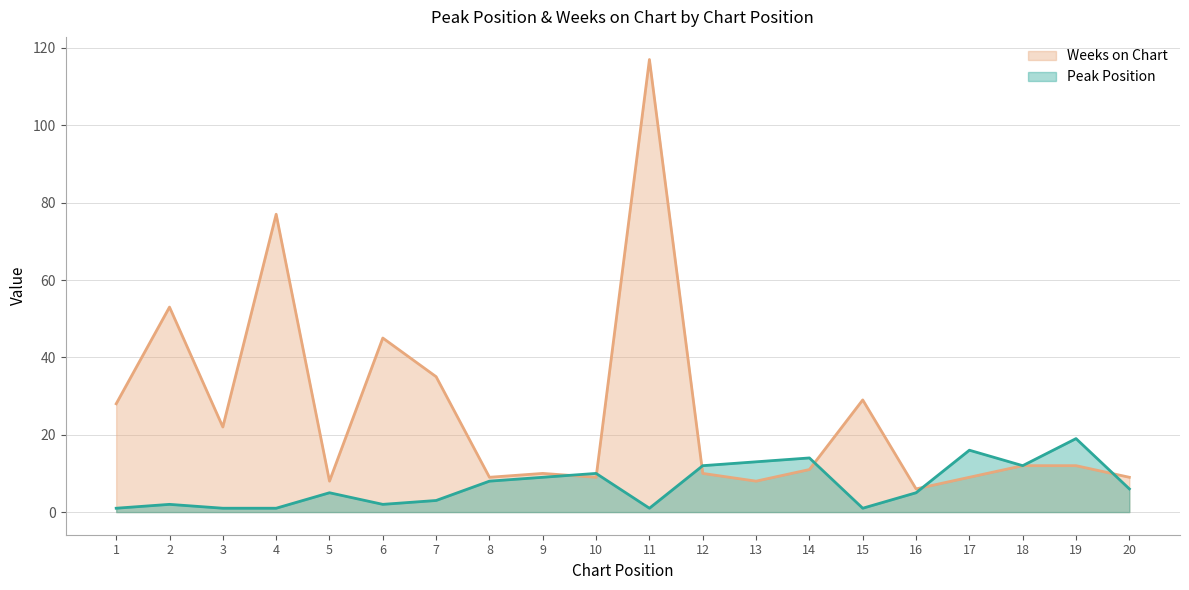

Which category has the lowest value in the Peak Position series?

1